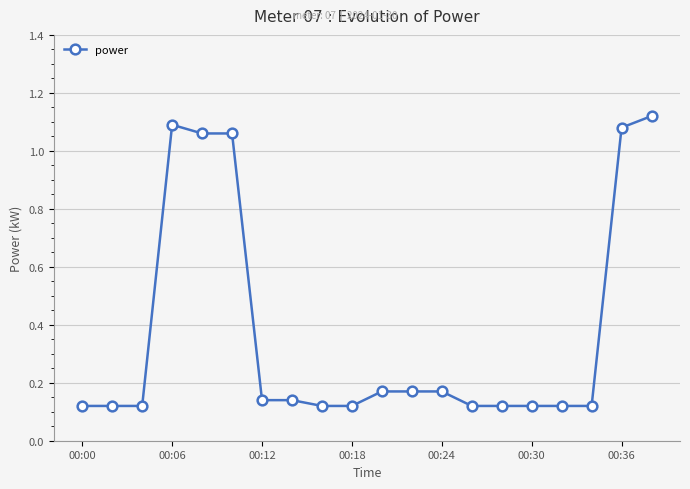

Does the chart display data point markers on the line(s)?

Yes